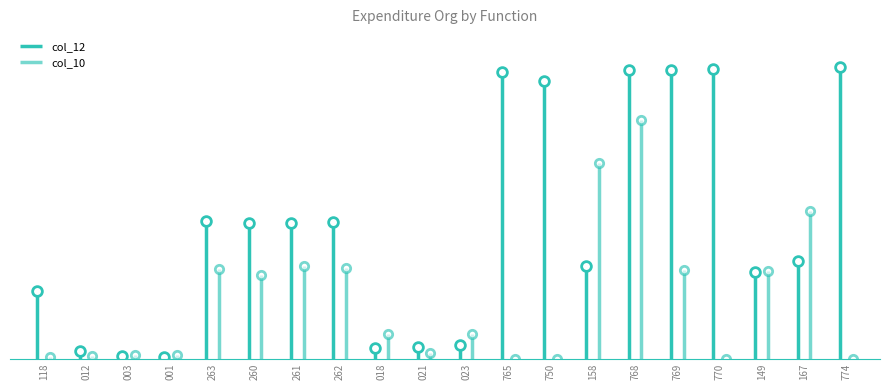

How many lines are shown in the chart?

2